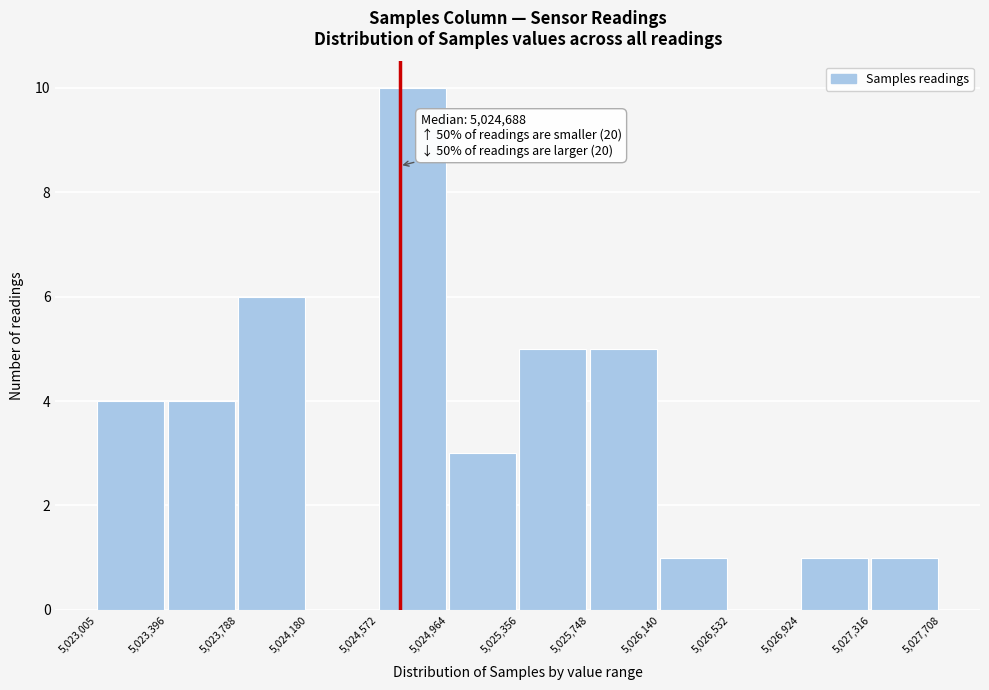

Over which range of the x-axis is the bar tallest?

5,024,572 to 5,024,964